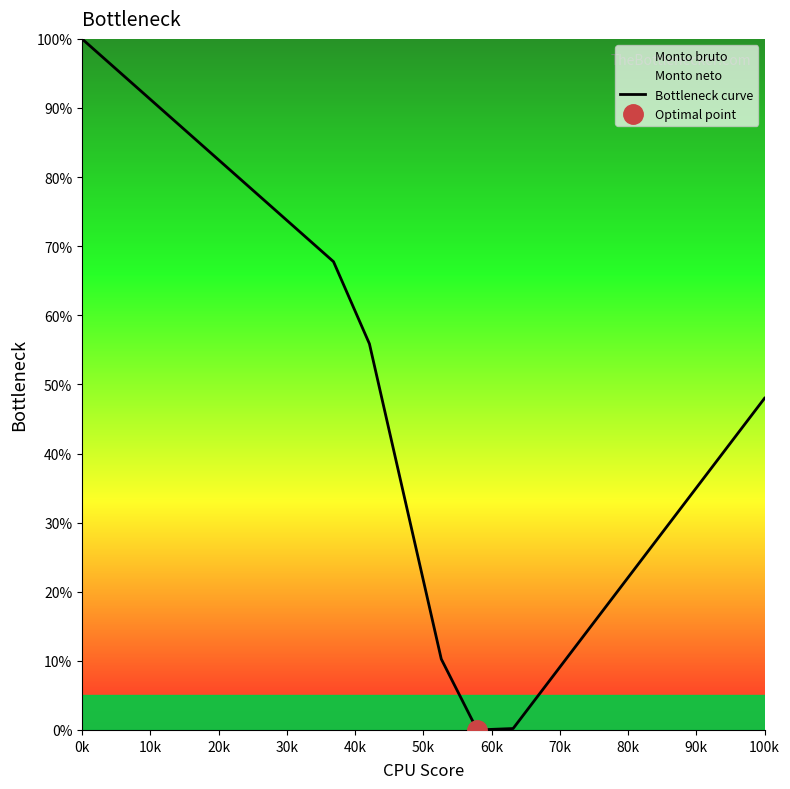

True or false: the data has more than 1 interior local peaks.

False